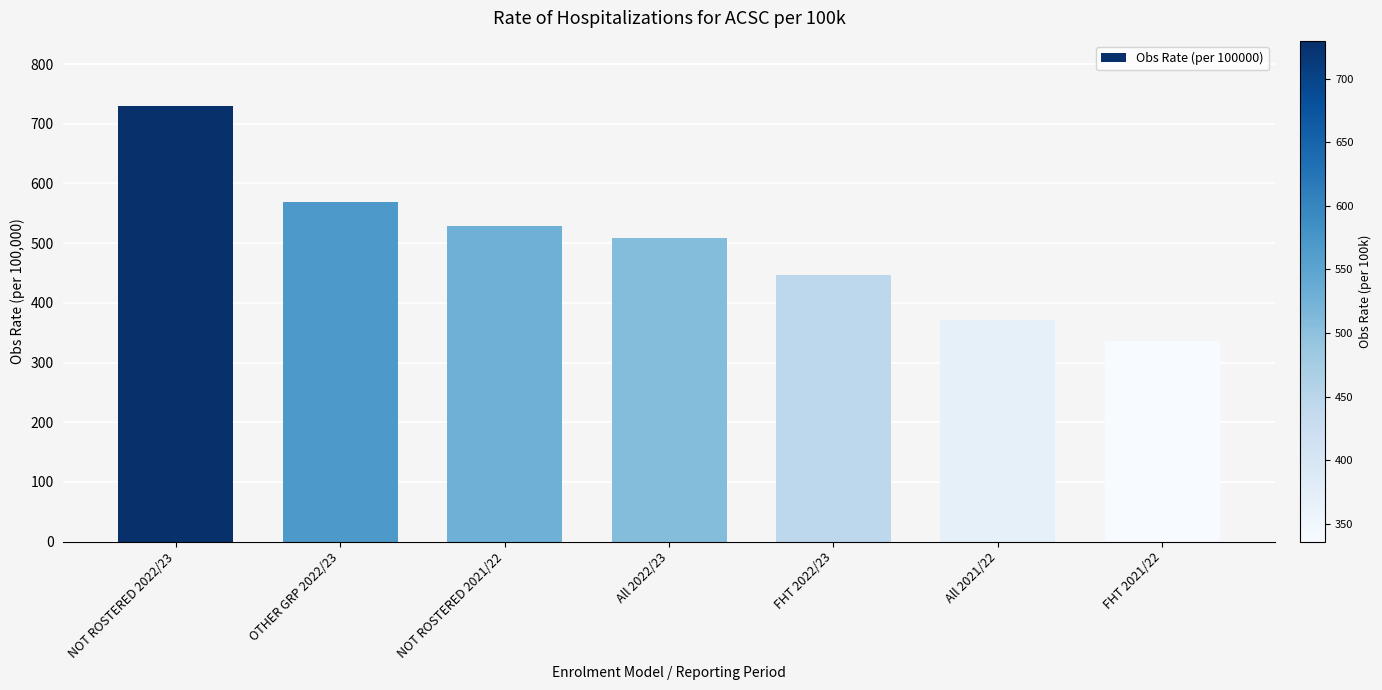

Rank the categories by value from lowest to highest.

FHT 2021/22, All 2021/22, FHT 2022/23, All 2022/23, NOT ROSTERED 2021/22, OTHER GRP 2022/23, NOT ROSTERED 2022/23